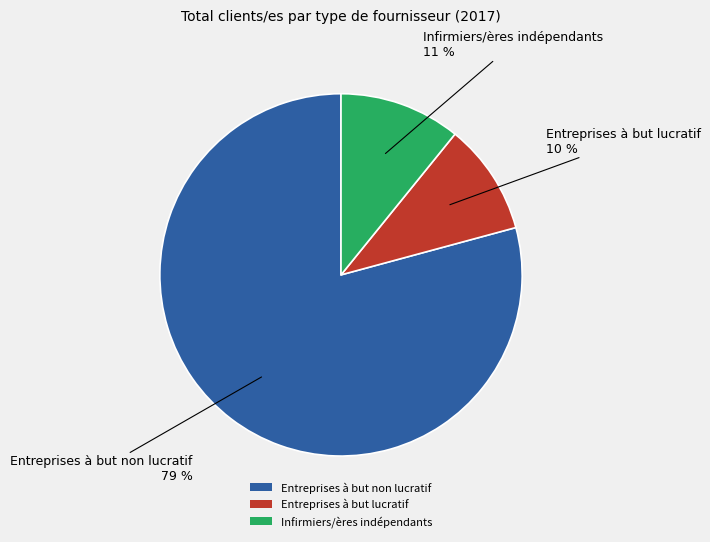

To the nearest percent, what is the difference between the largest and smallest slice percentages?

69%